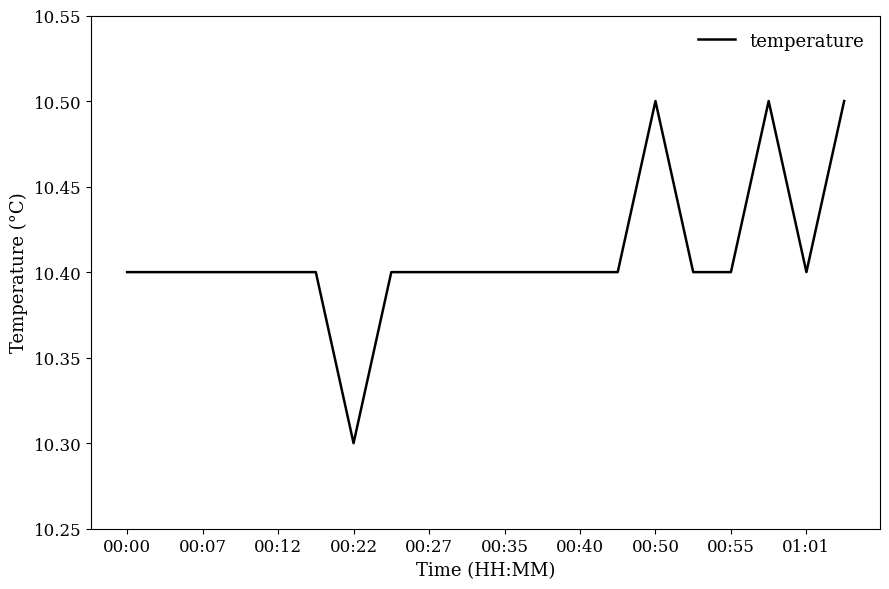

How many lines are shown in the chart?

1